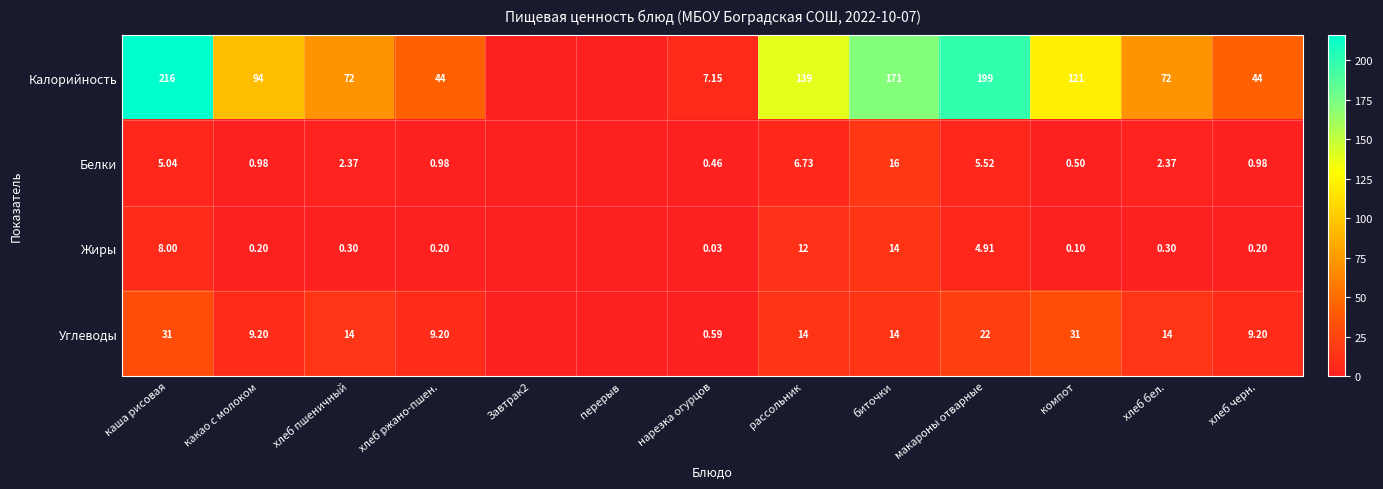

At рассольник, list the series in order from largest to smallest.

Калорийность, Углеводы, Жиры, Белки